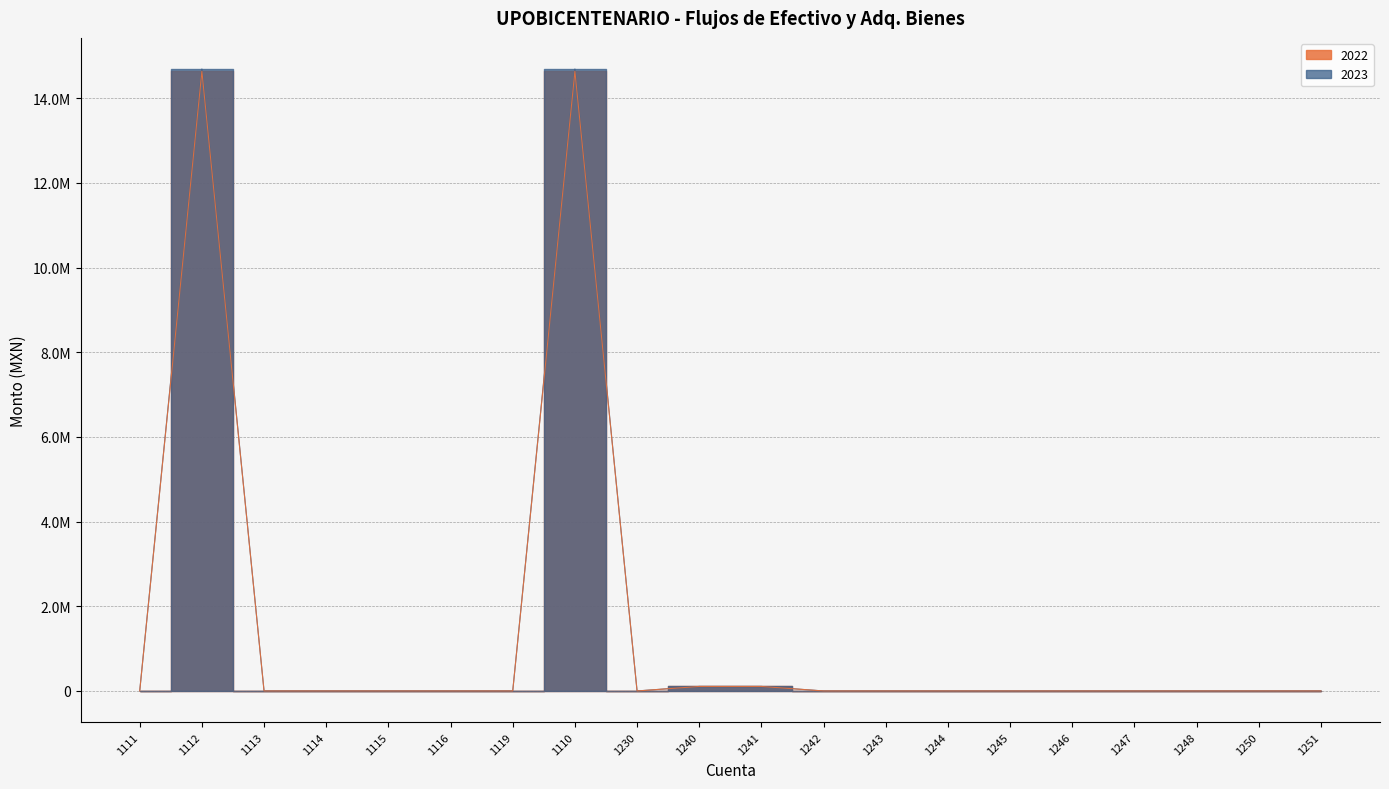

What is the approximate value of 2023 at 1110?

14690018.4